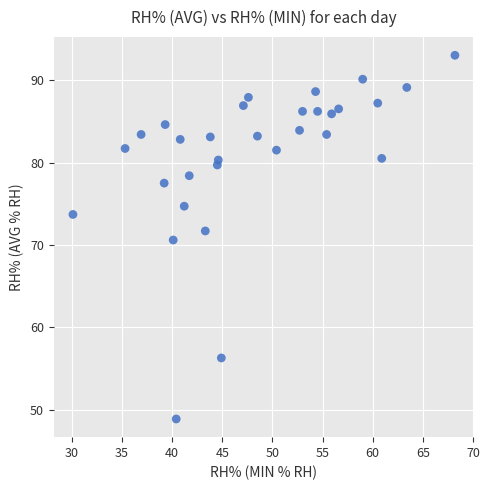

What is the range of X values (max minus min)?

38.1